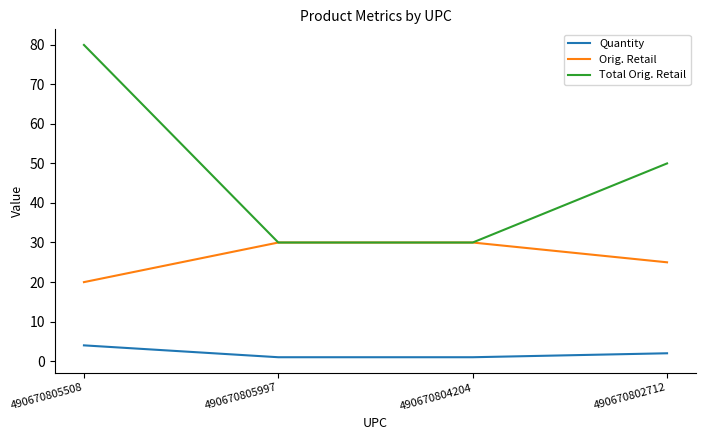

The value of Orig. Retail at 490670805508 is 20.0. True or false?

True